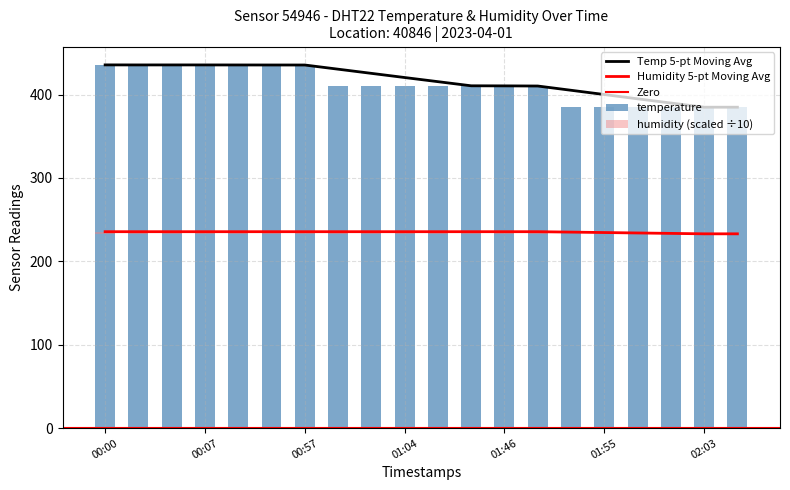

What is the average value of the humidity series?

1.8